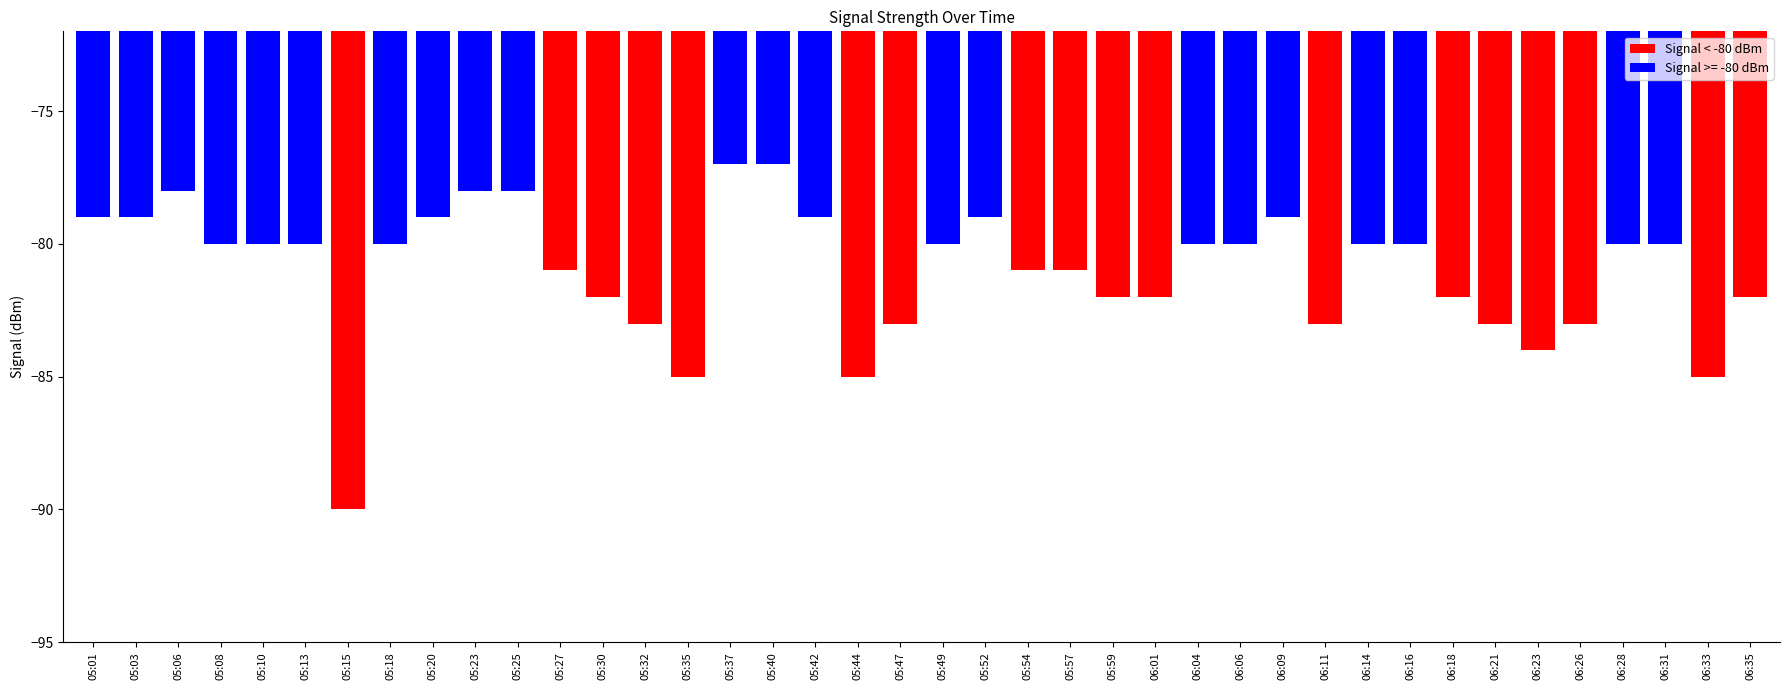

Read the value at 05:35, to the nearest 10.

-80